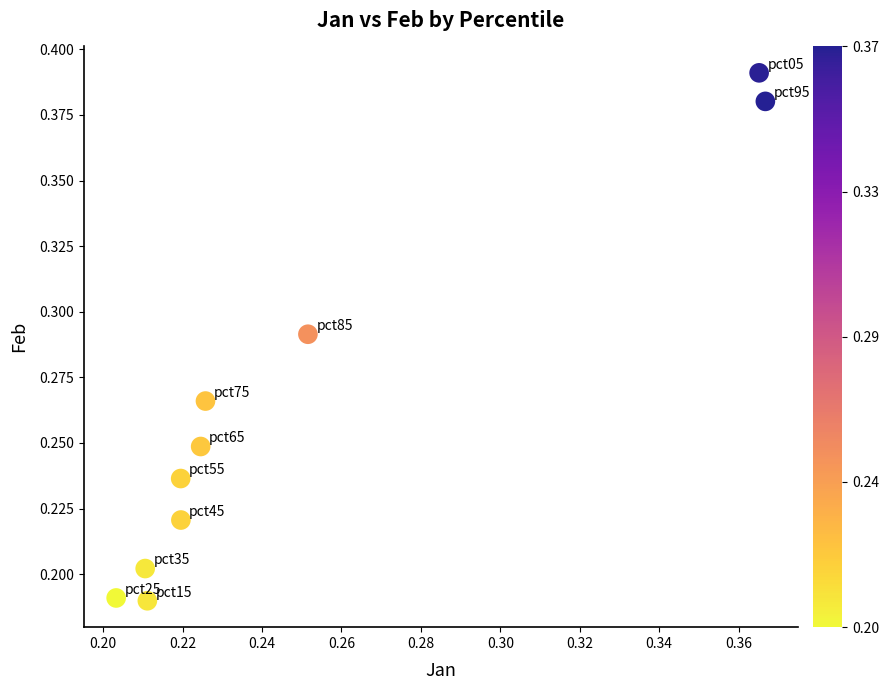

How many data points are displayed?

10